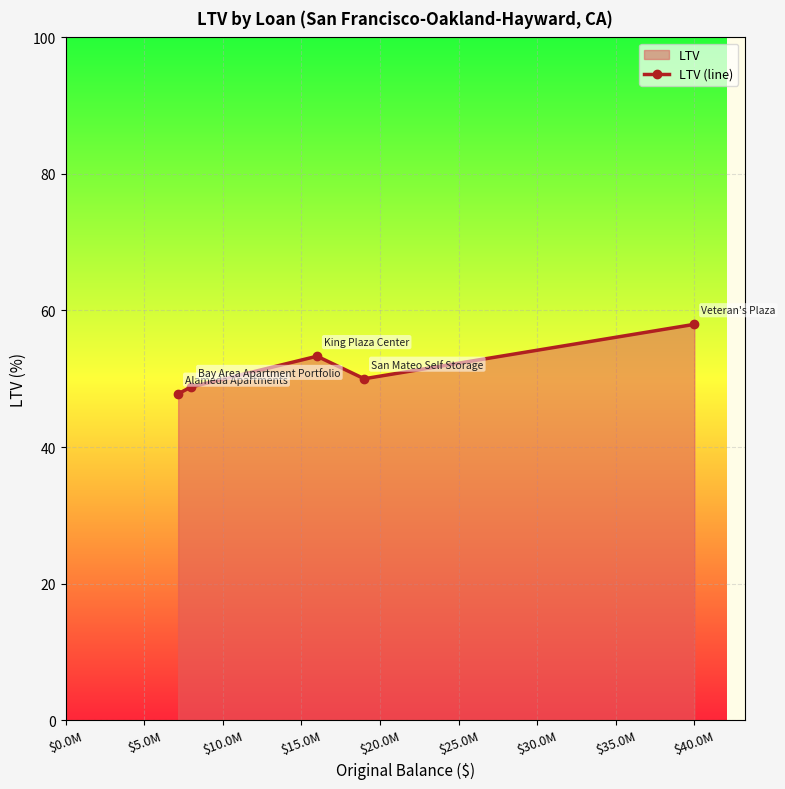

What is the sum of all values?

257.9